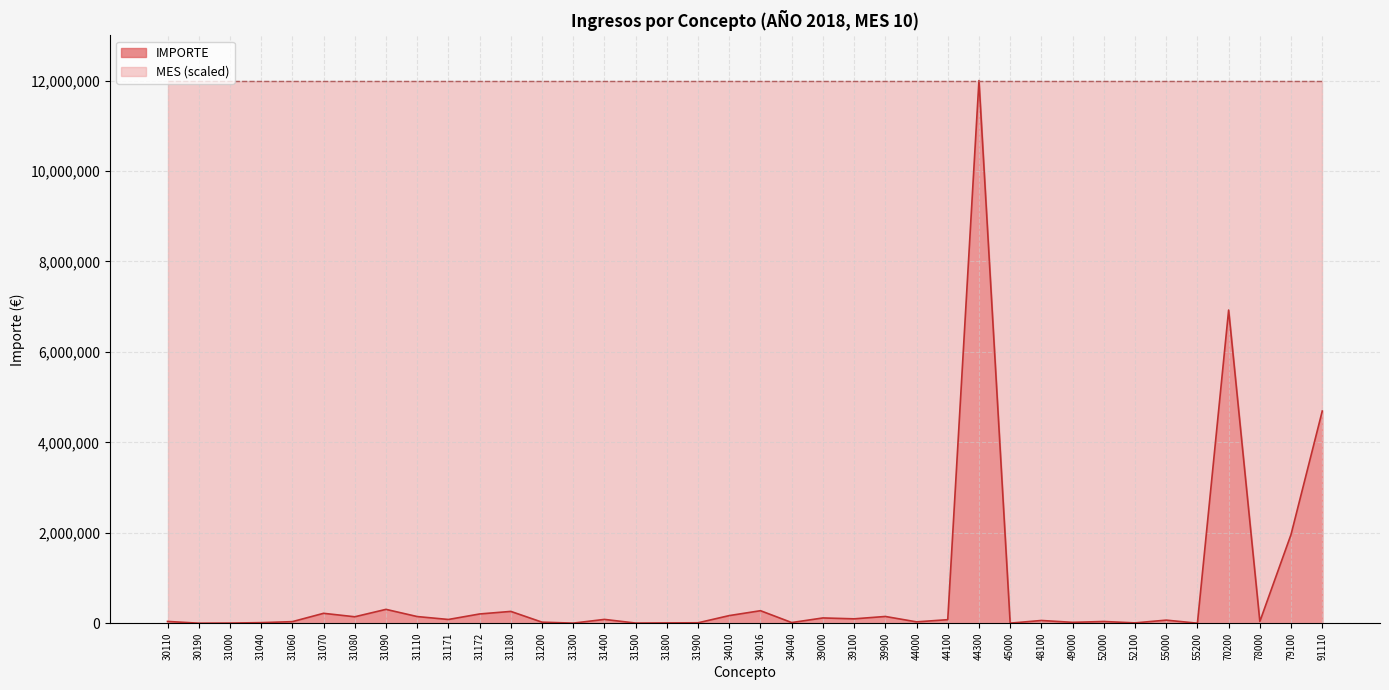

Reading right to left, transcribe all the data shown in this chart.

4691896.0	1964099.9	38364.0	6925116.3	665.5	68284.2	7617.0	38154.3	19500.0	60426.8	1938.8	12000000.0	78392.4	30000.0	149309.4	97012.8	116742.2	14760.1	276724.5	169000.0	9611.7	6930.6	3324.5	84516.8	2011.2	23355.2	261270.8	204697.8	82877.8	147352.0	306463.0	142619.2	219047.4	34774.1	12871.3	3267.0	533.5	39540.7